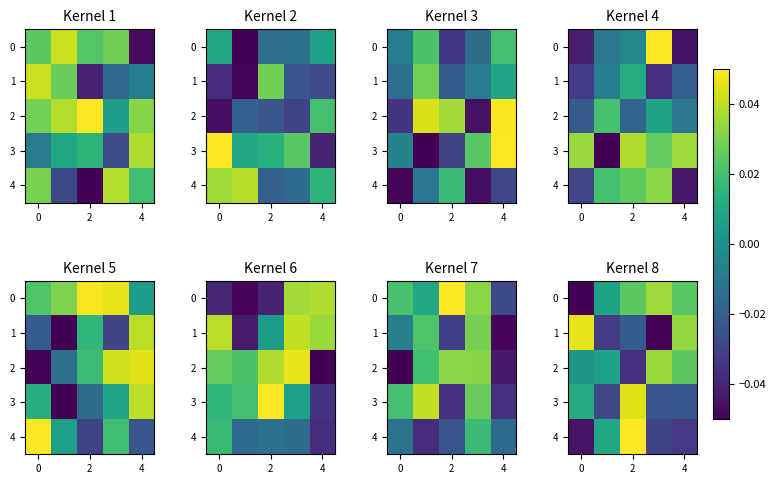

What is the spread (max minus min) of values at 2?

0.1